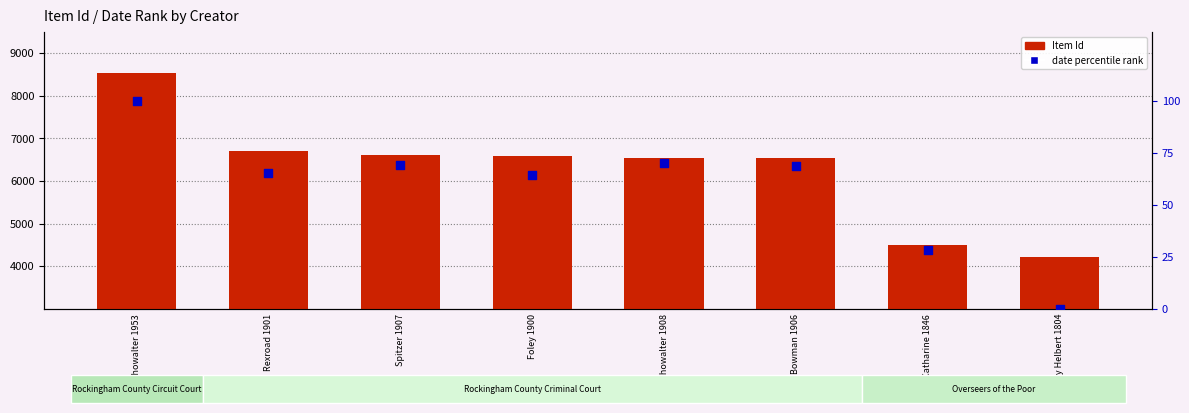

Which series reaches the maximum Y coordinate?

Item Id